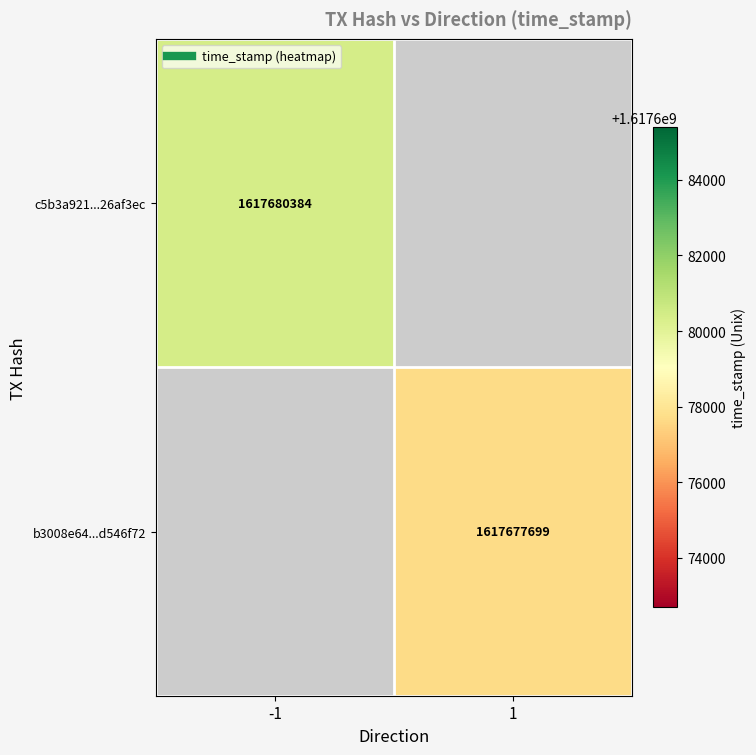

Which series has the largest range (max minus min)?

c5b3a921...26af3ec